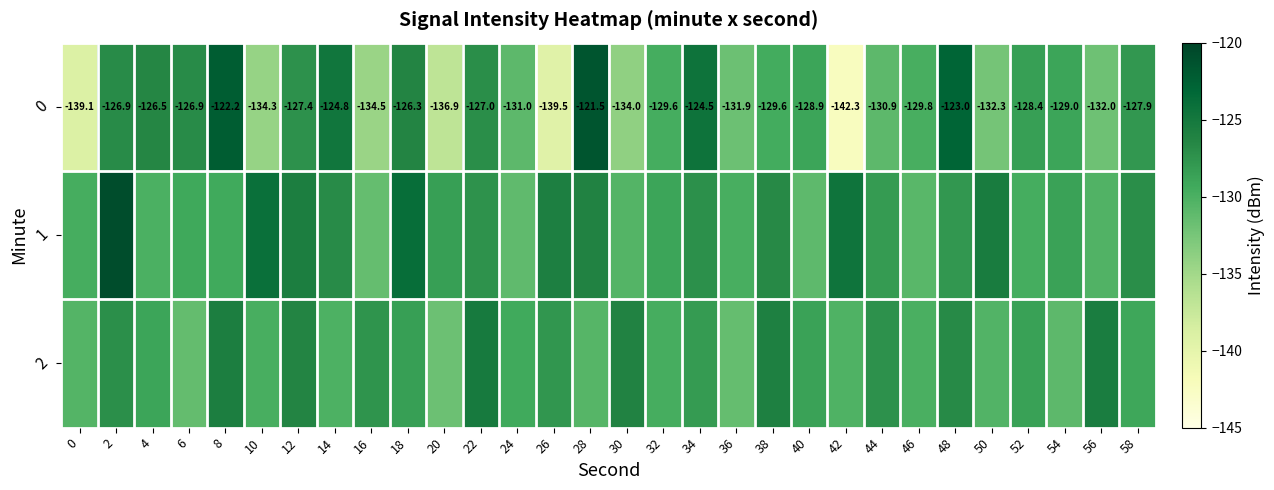

List the series in order of their overall mean, lowest first.

0, 2, 1